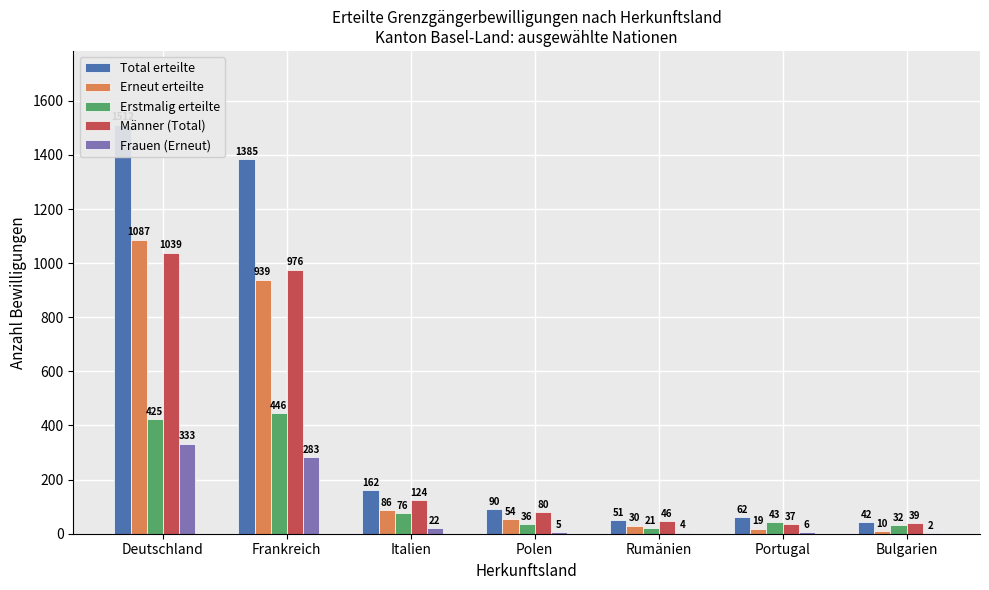

True or false: Frauen (Erneut) has a value of 225 at Deutschland.

False